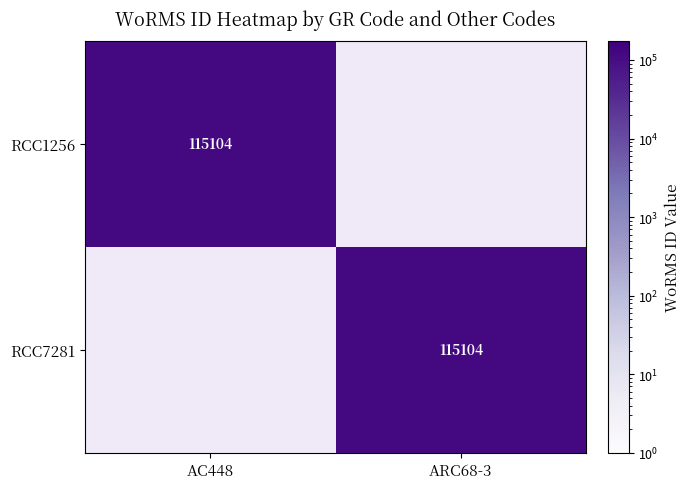

The value of RCC7281 at ARC68-3 is 115104. True or false?

True